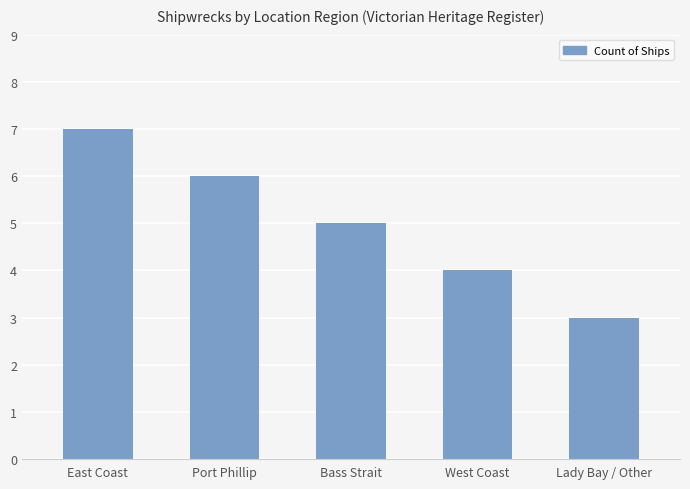

What is the greatest value displayed?

7